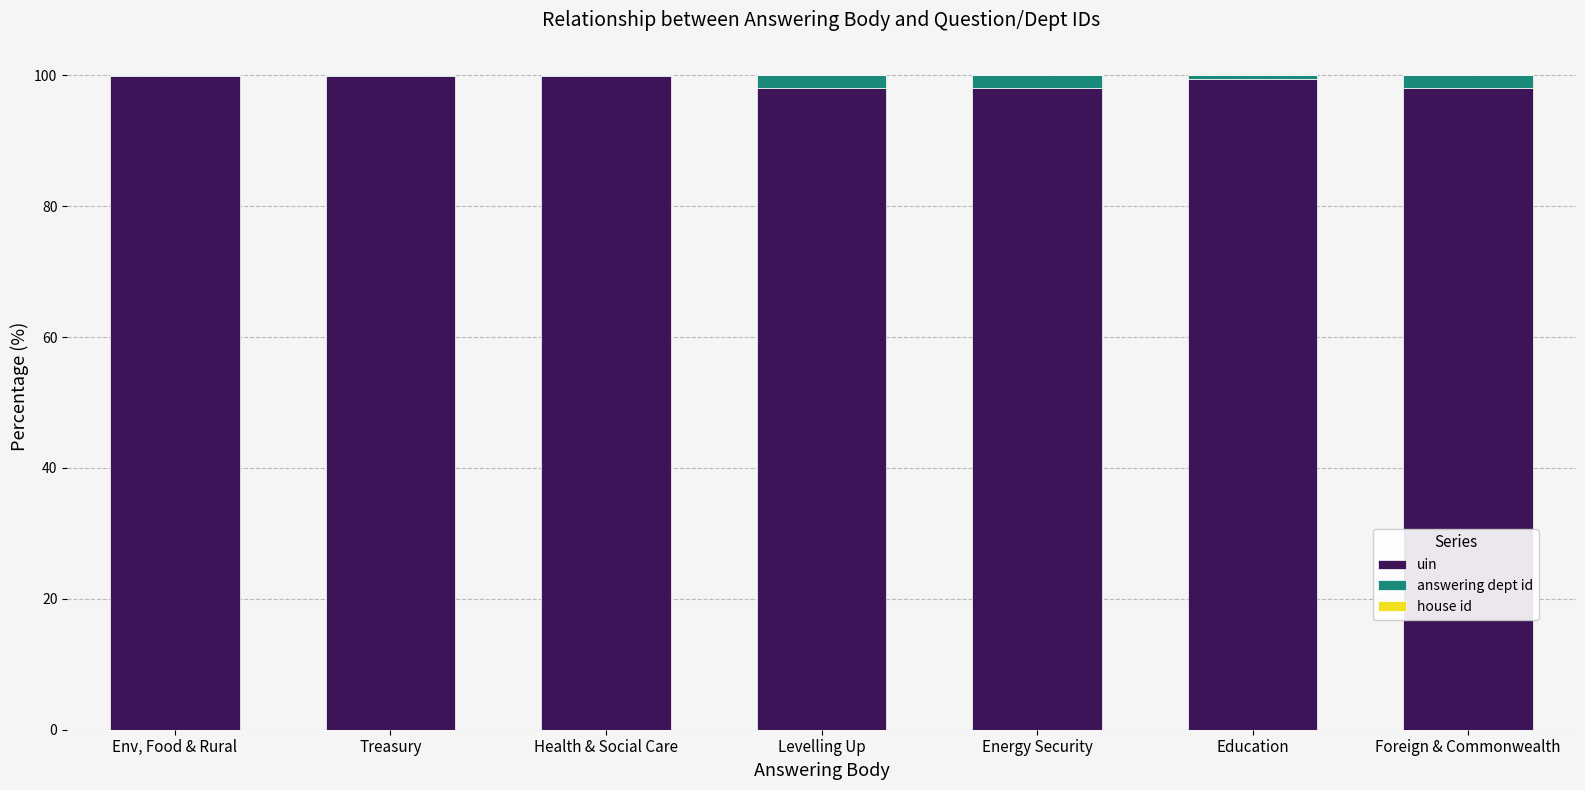

What is the maximum value for uin?

99.9